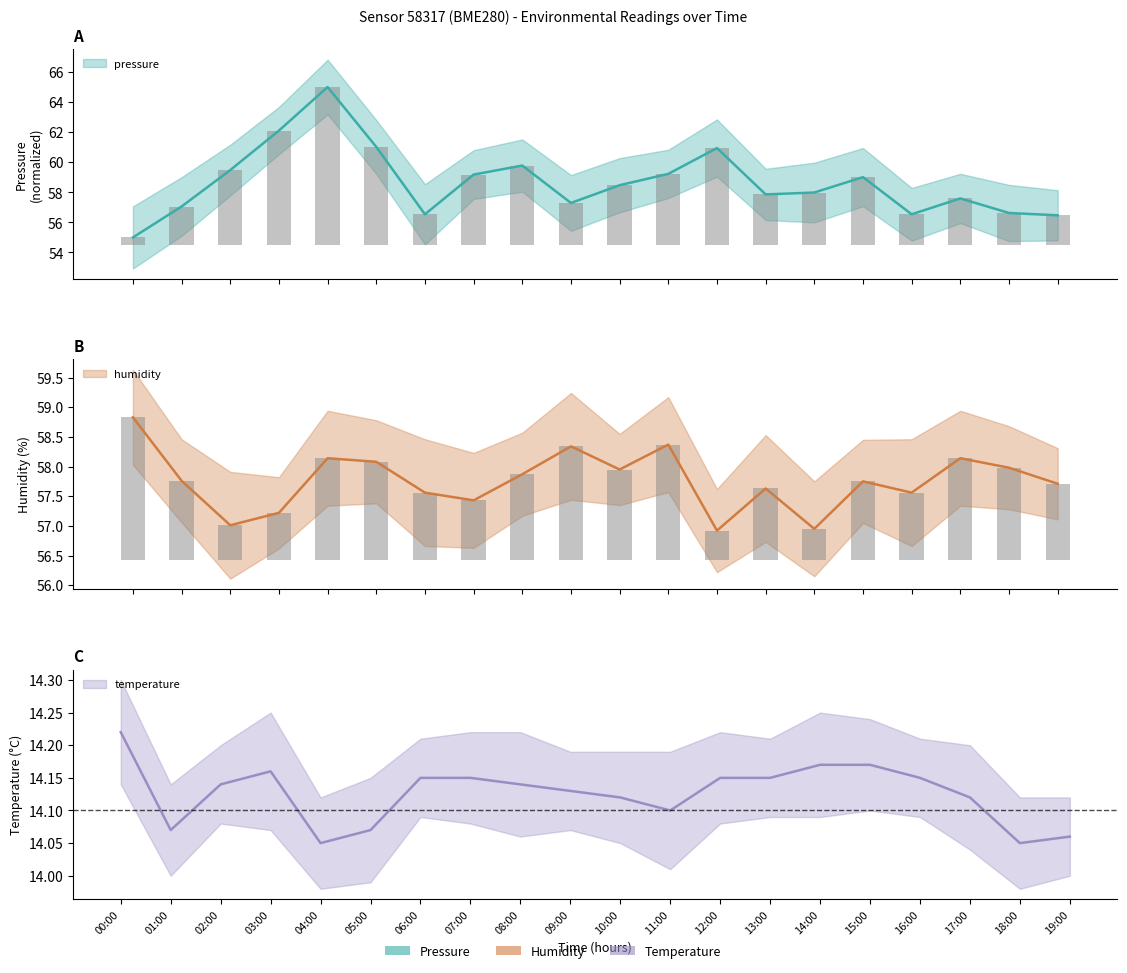

What is the maximum value shown in the chart?

65.0